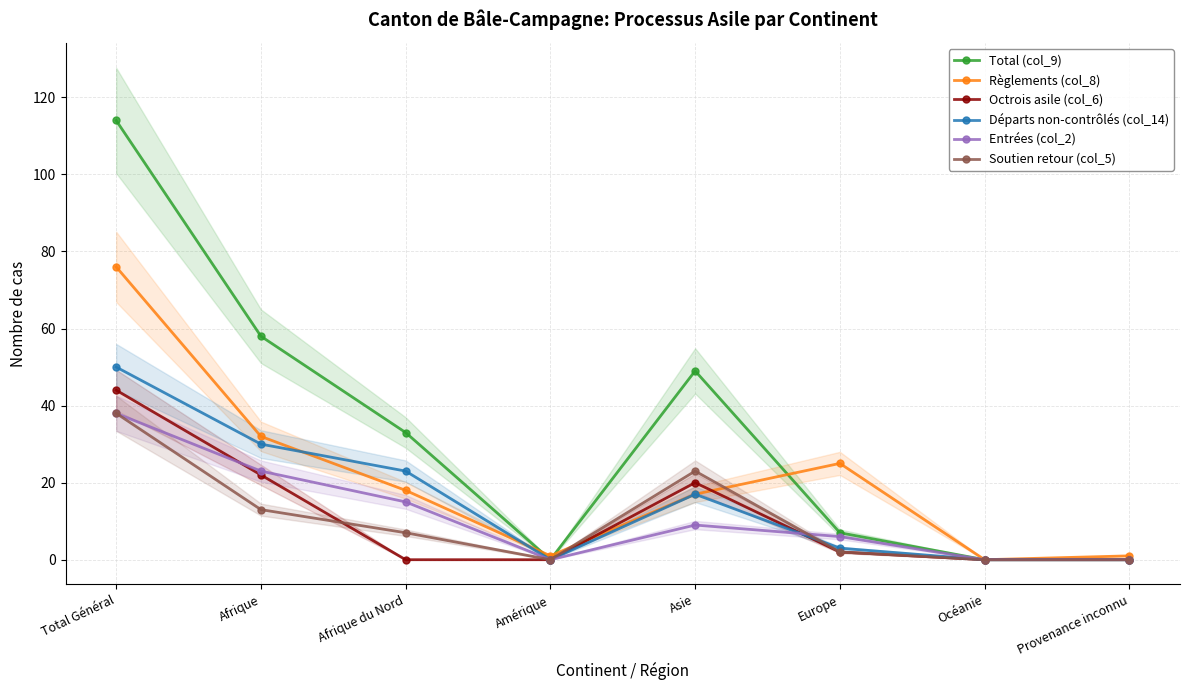

Which label corresponds to the largest value in the chart?

Total Général